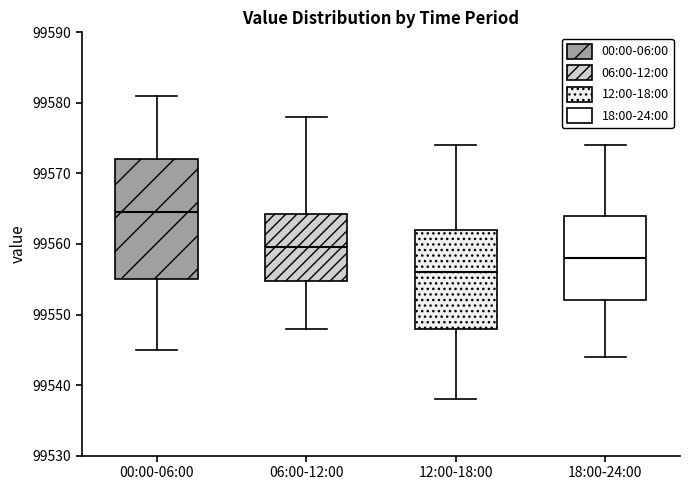

Reading left to right, transcribe this box plot: for each box, give where its median line is, the range the box spans, and where its two whiskers end, as read against the y-axis. The values are not printed on the chart, so give them approximately, as read against the axis.

00:00-06:00: median 99565, box 99555 to 99572, whiskers 99545 to 99581
06:00-12:00: median 99560, box 99555 to 99564, whiskers 99548 to 99578
12:00-18:00: median 99556, box 99548 to 99562, whiskers 99538 to 99574
18:00-24:00: median 99558, box 99552 to 99564, whiskers 99544 to 99574